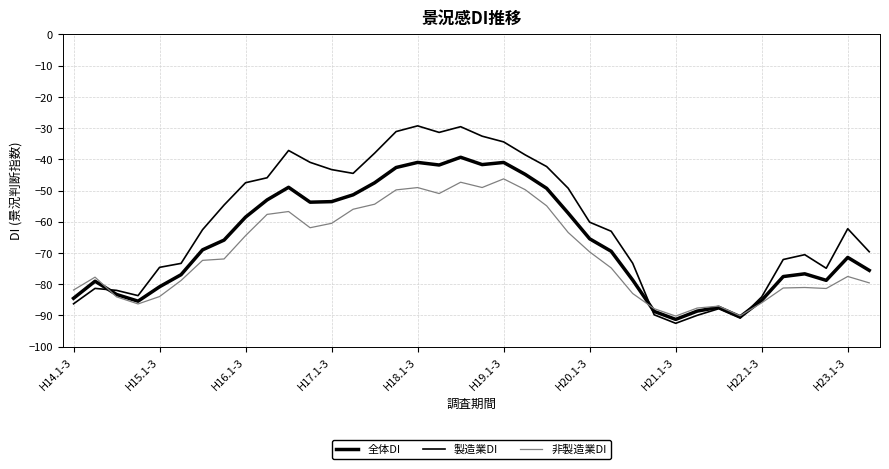

What is the sum of all 製造業DI values?

-2294.3